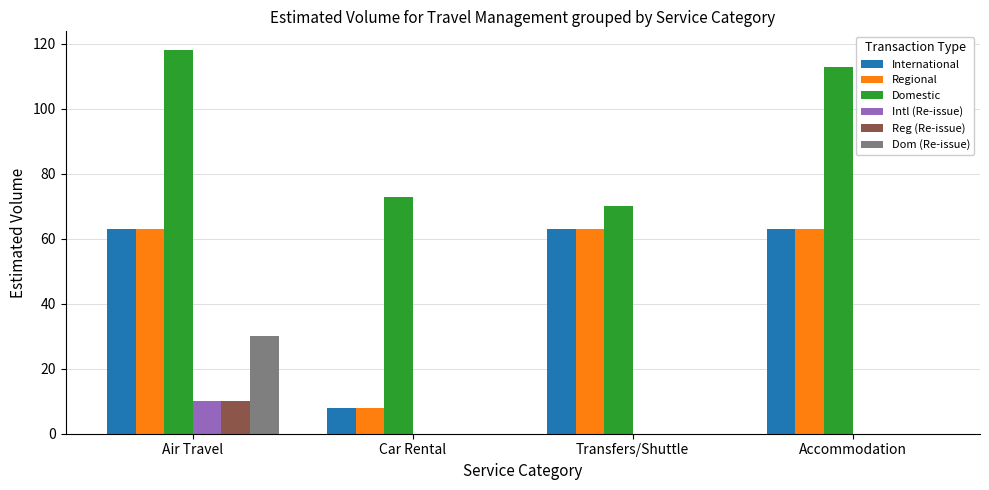

Which series changed the most between Air Travel and Accommodation?

Dom (Re-issue)